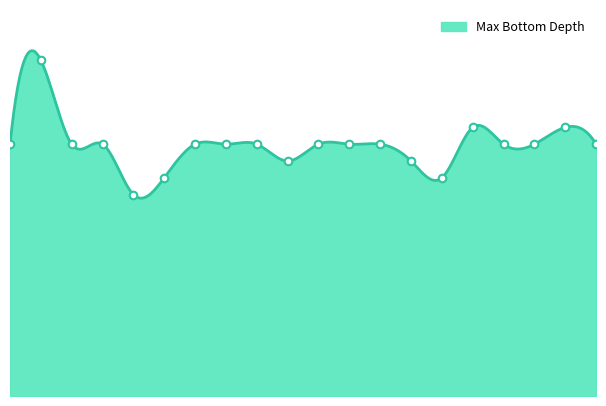

Approximately how many times larger is the value at 2 compared to 17?

1.3